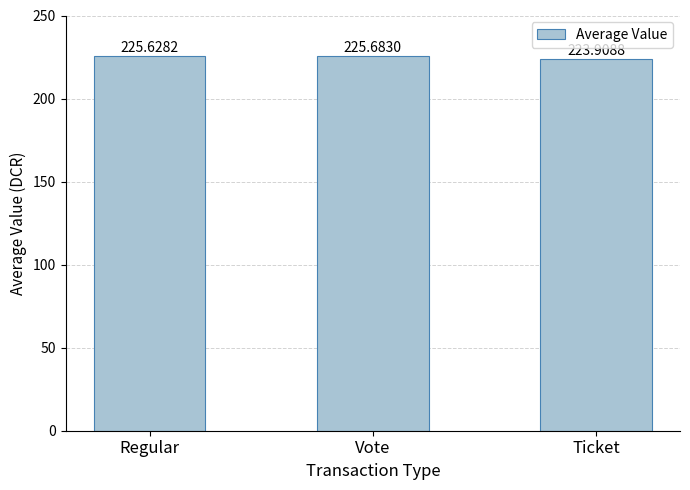

What is the change in value from Regular to Vote?

+0.1